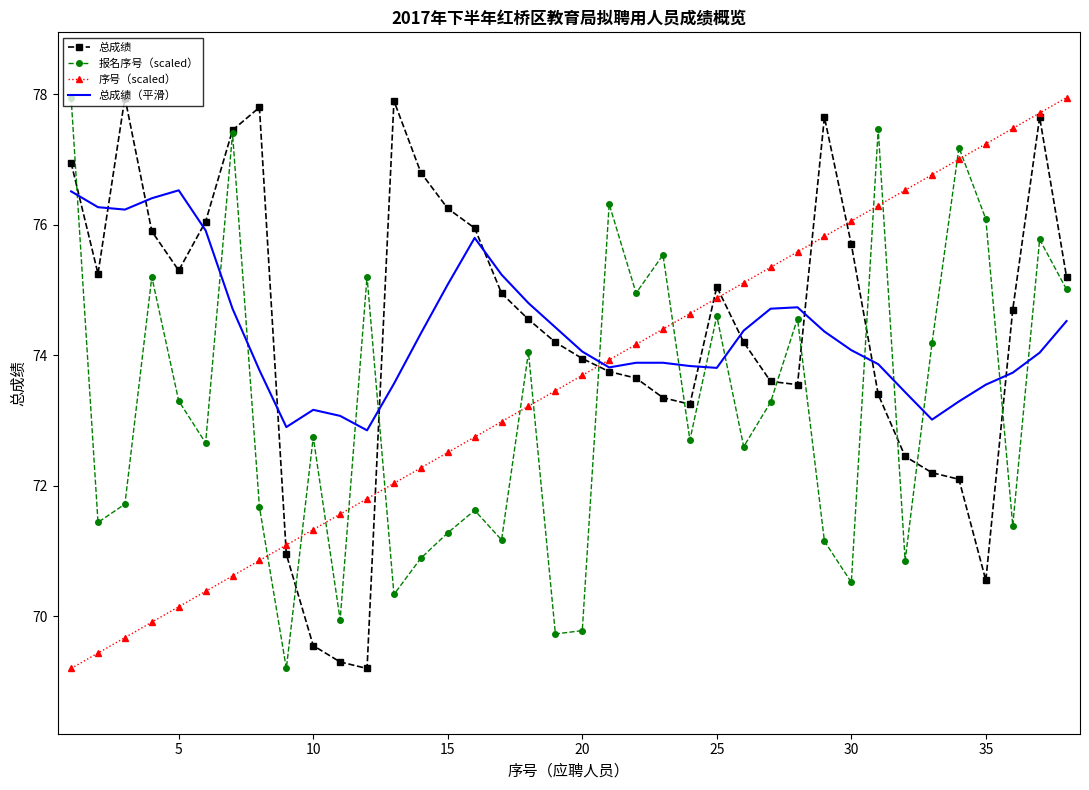

What is the difference between the maximum and second lowest values in the 报名序号（scaled） series?

8.2